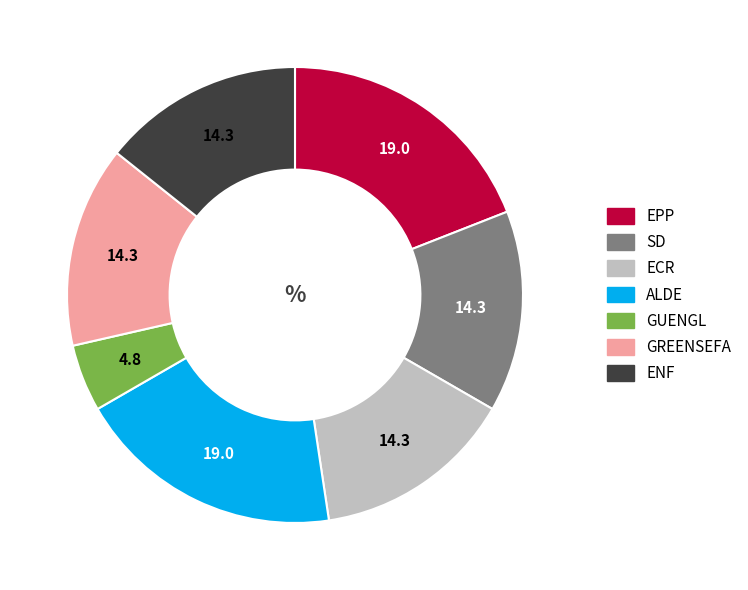

Approximately how many times larger is the value at ALDE compared to GREENSEFA?

1.3